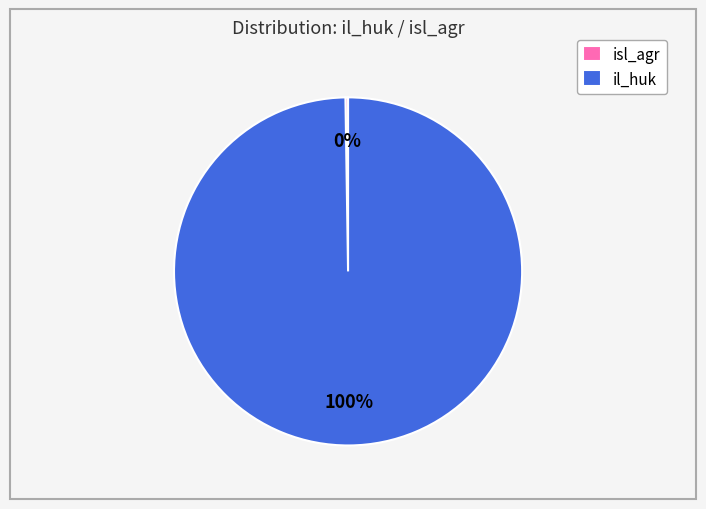

To the nearest percent, what is the difference between the largest and smallest slice percentages?

100%